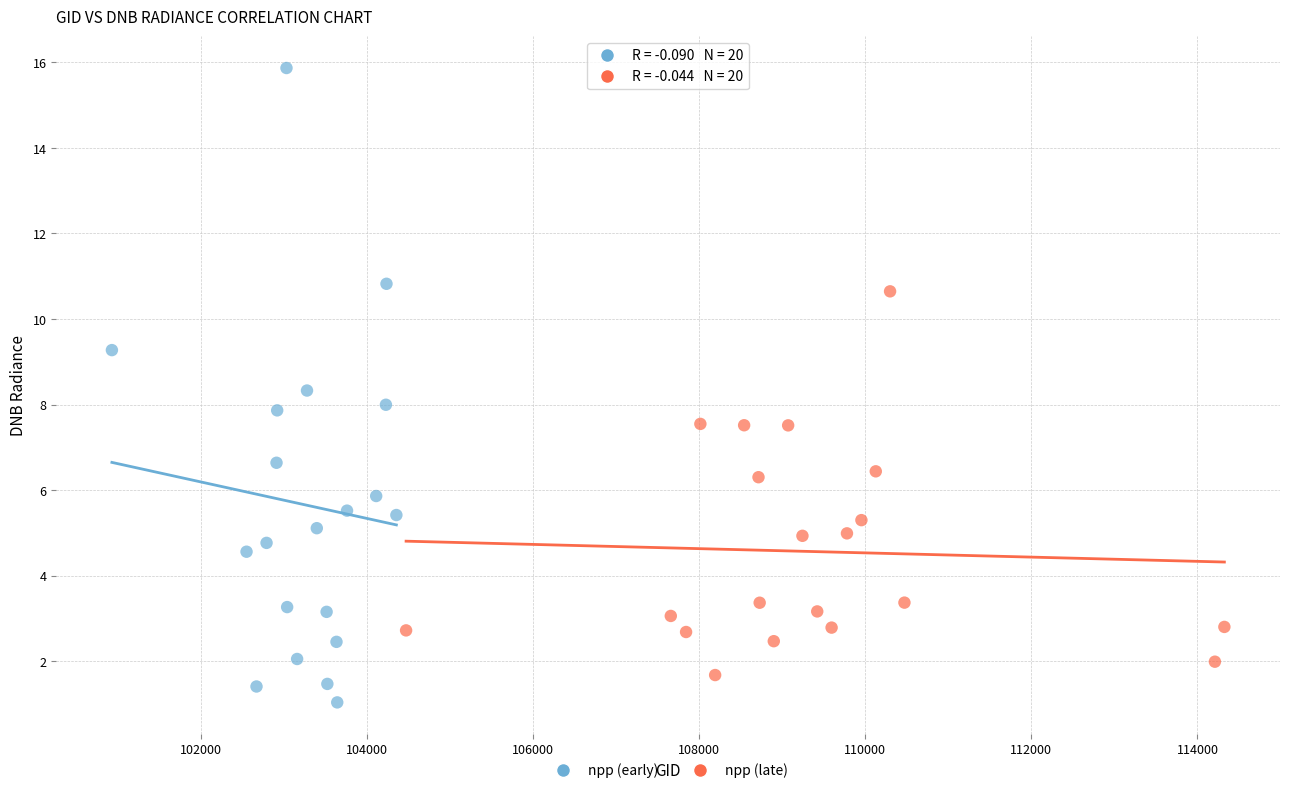

Which series has the widest spread of Y values?

npp (early)